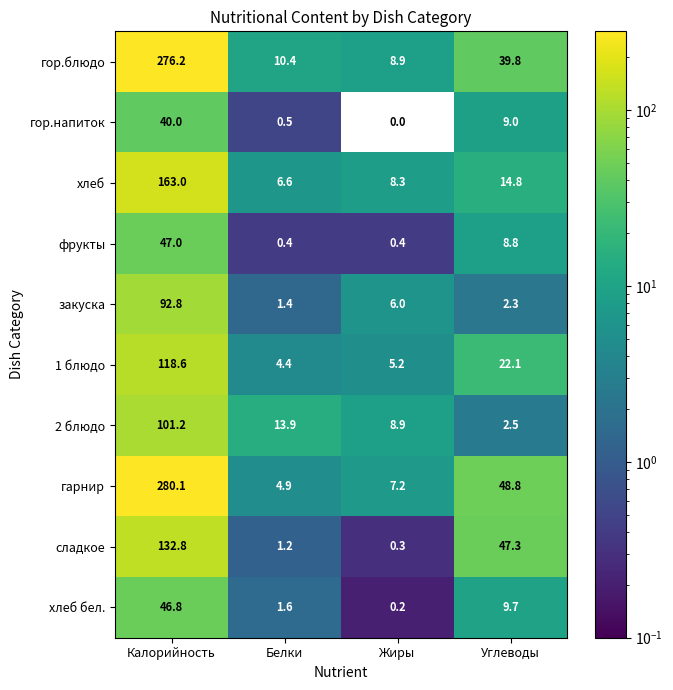

Which series has the widest spread of values?

гарнир